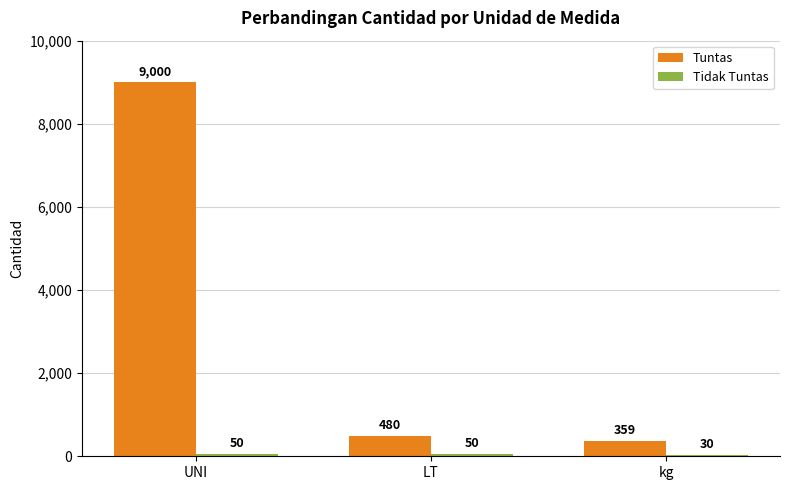

True or false: Tuntas has a value of 359 at kg.

True